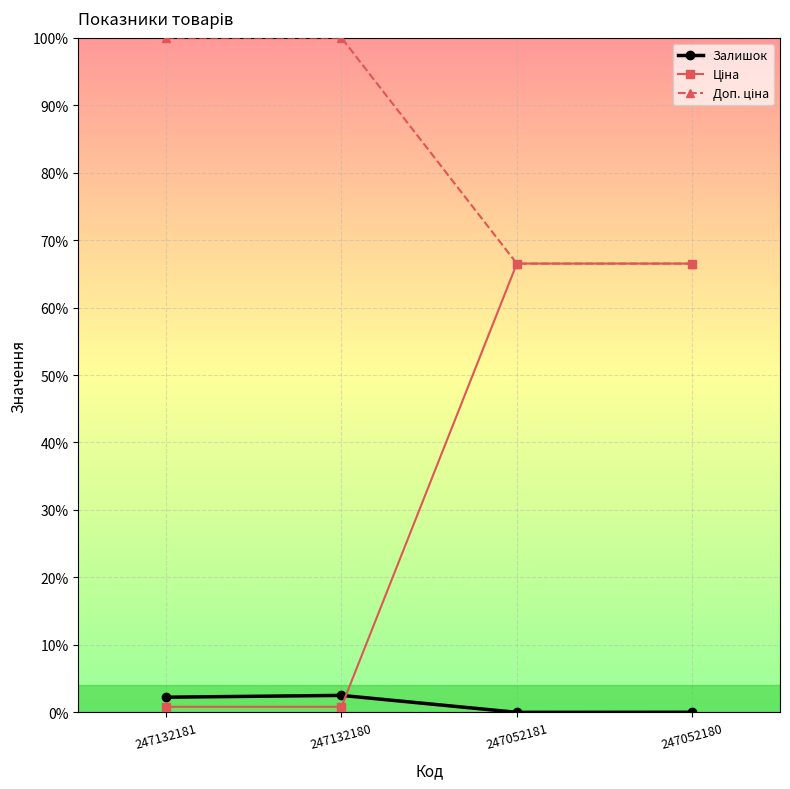

Rank the categories by Доп. ціна value from lowest to highest.

247052181, 247052180, 247132181, 247132180